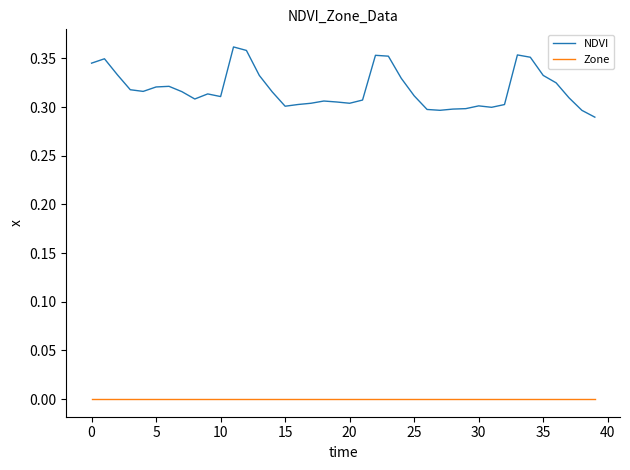

Is this an area chart (filled region under the line)?

No